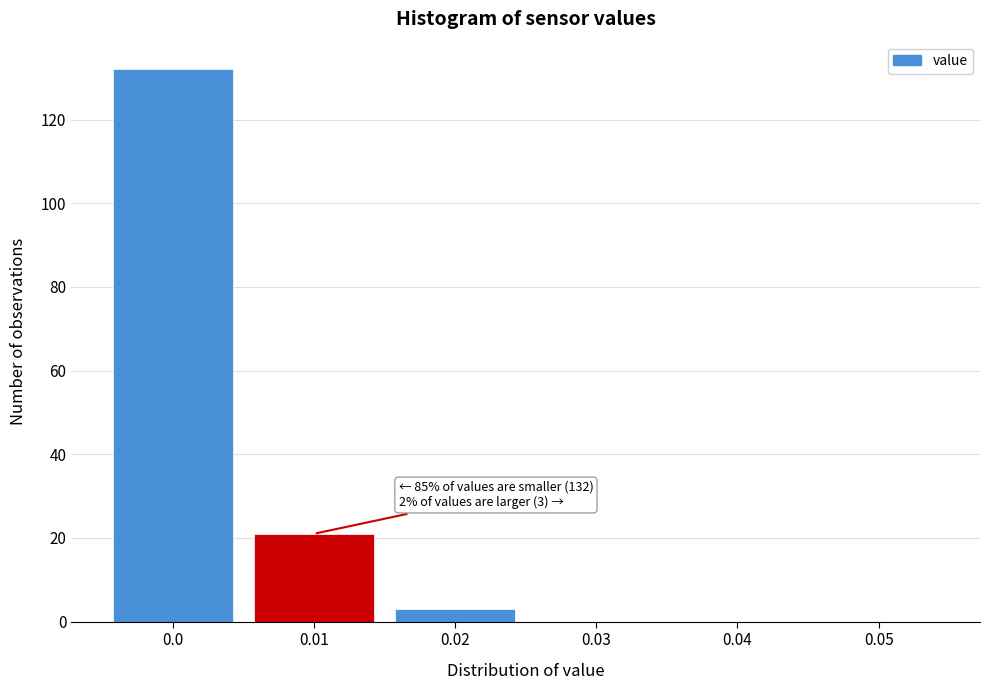

Reading right to left, what are all the values shown in this chart?

0.05=0	0.04=0	0.03=0	0.02=3	0.01=21	0.0=132